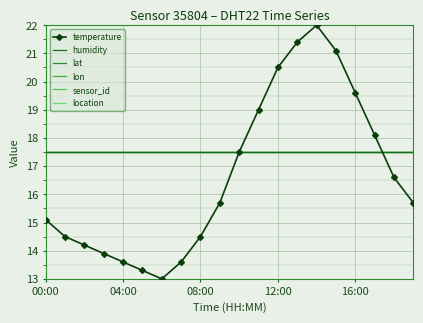

In temperature, how many points are higher than both neighbors (excluding endpoints)?

1